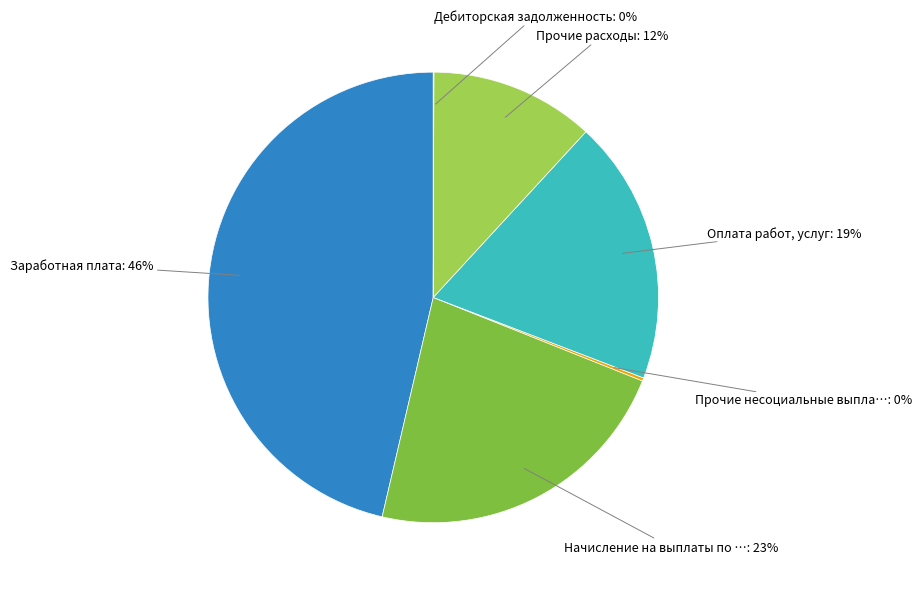

Is there a majority slice in this chart?

No